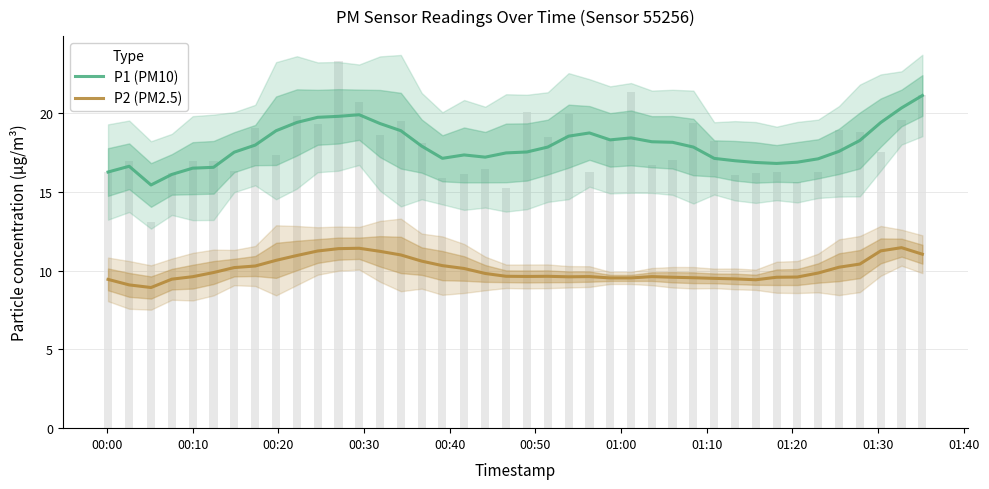

What is the greatest value displayed?

21.1